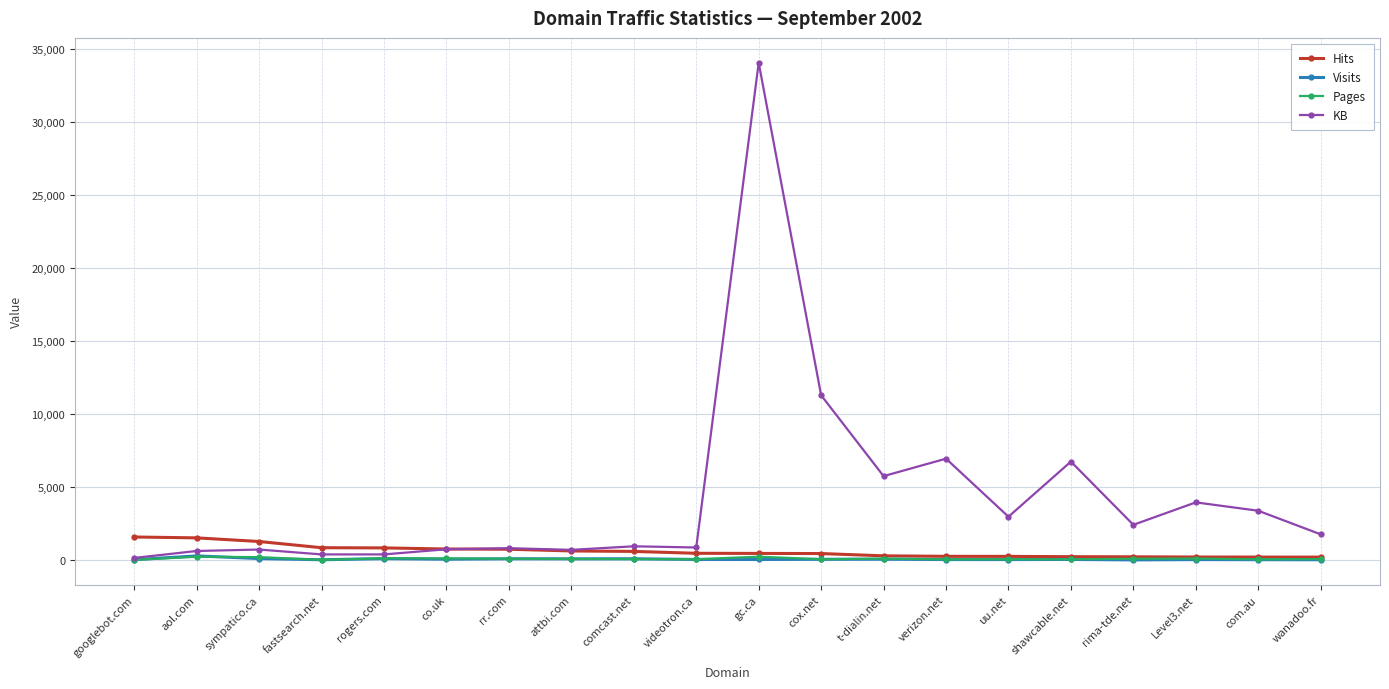

True or false: KB has a value of 730.5 at co.uk.

True